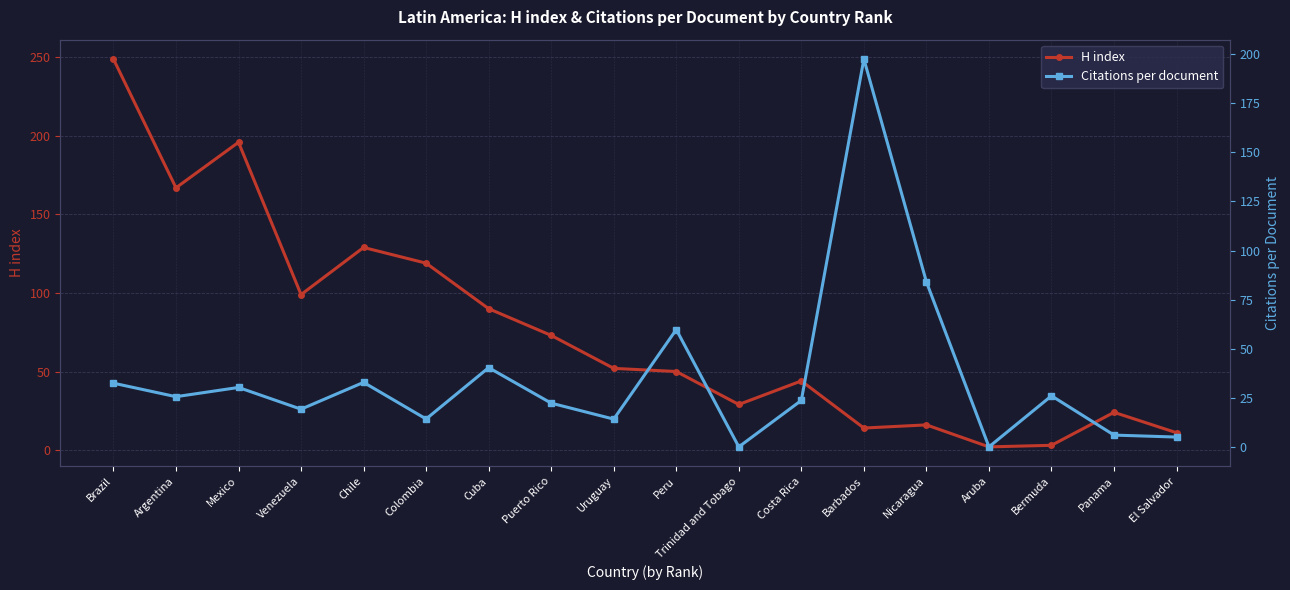

What is the average value of the H index series?

76